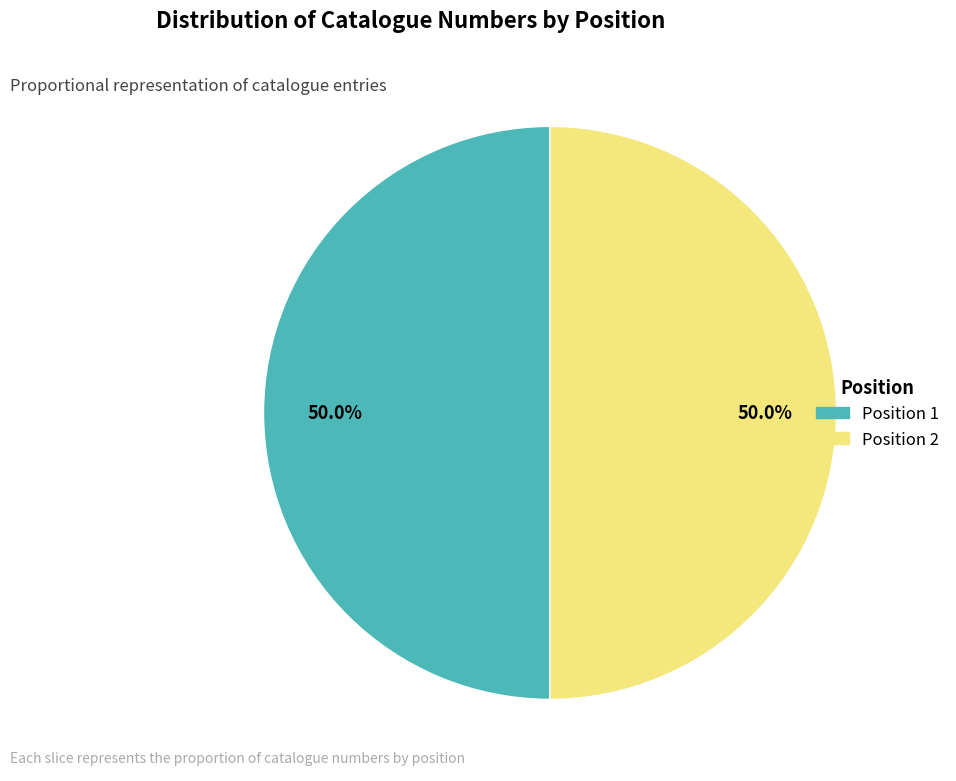

Approximately how many times larger is the value at Position 2 compared to Position 1?

1.0